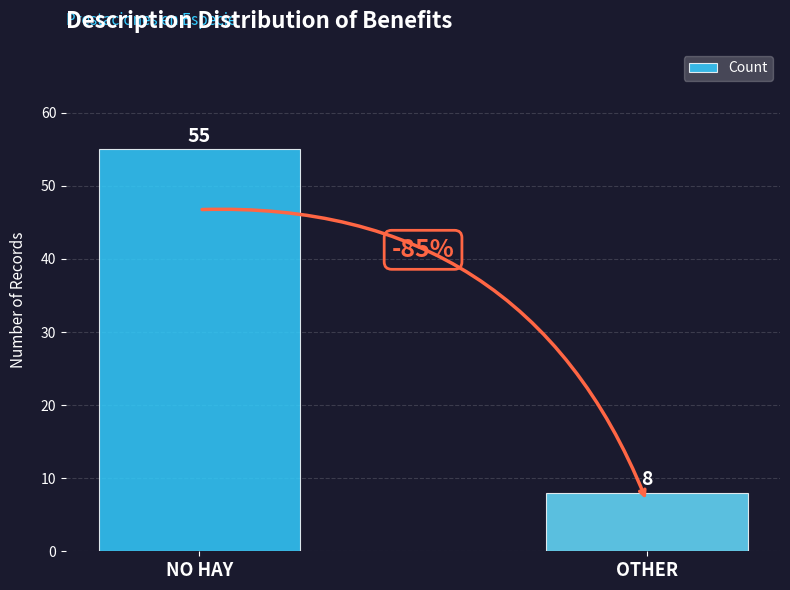

Which category has the lowest value across all series?

OTHER